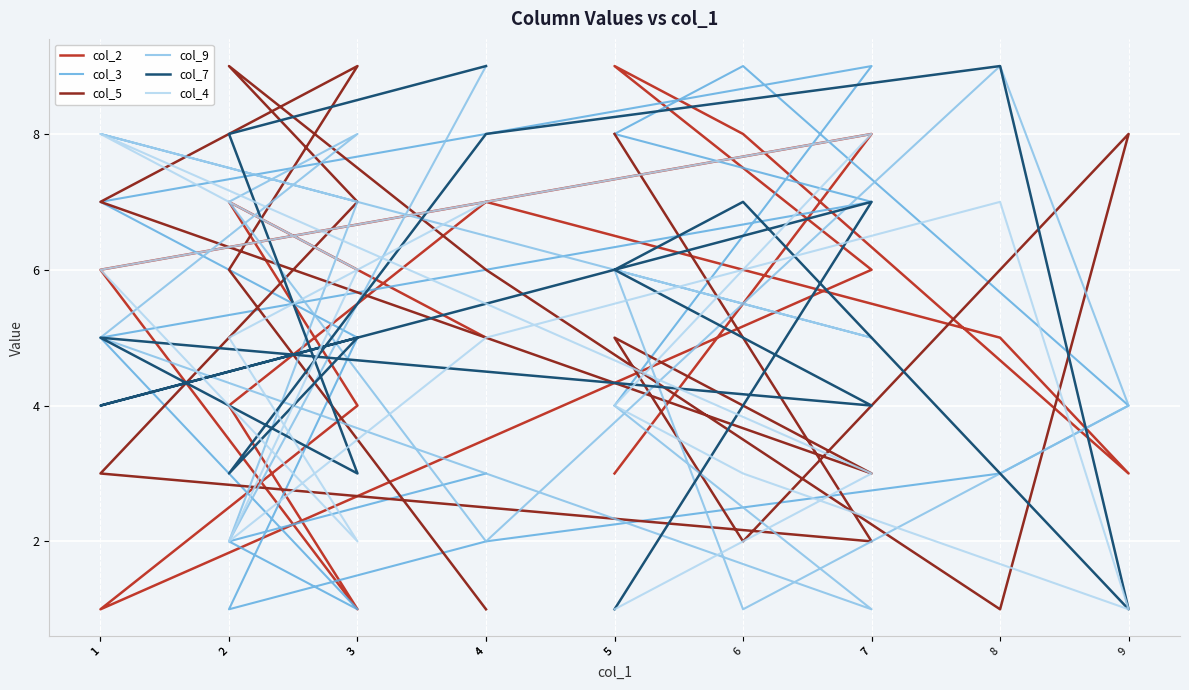

The col_3 series shows 9 at 7. True or false?

True